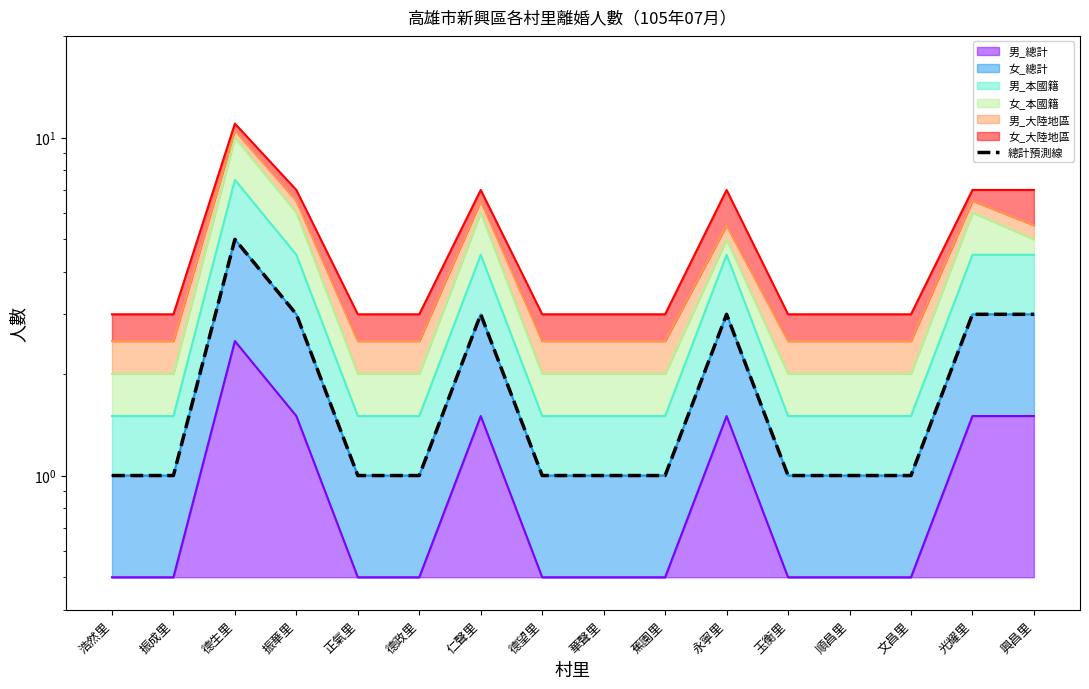

Reading left to right, list all the values displayed in this chart.

1	1	5	3	1	1	3	1	1	1	3	1	1	1	3	3